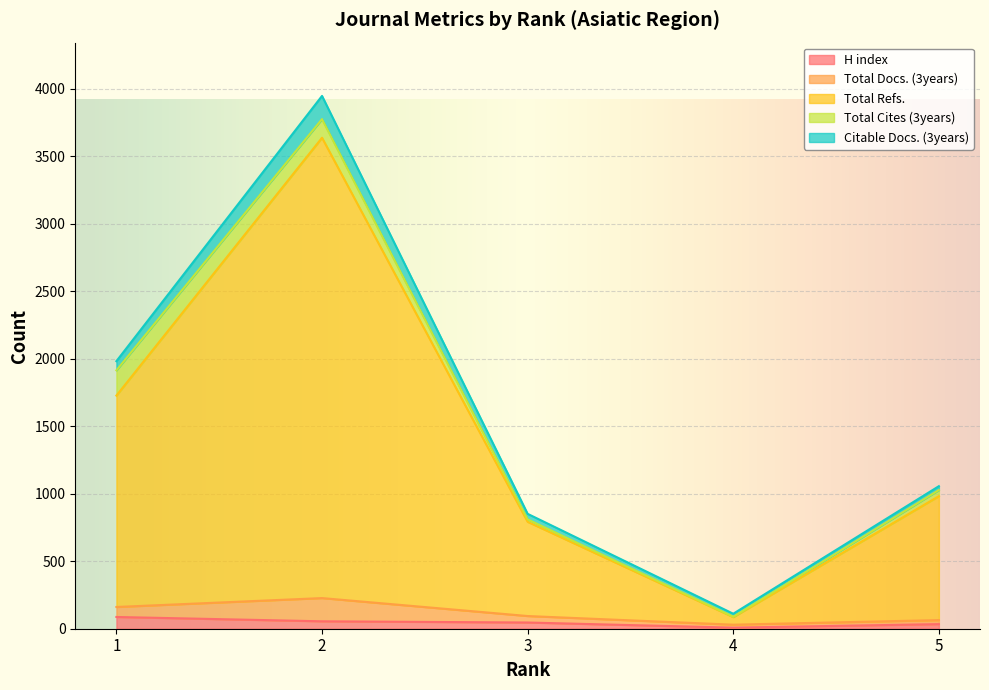

How many lines are shown in the chart?

5